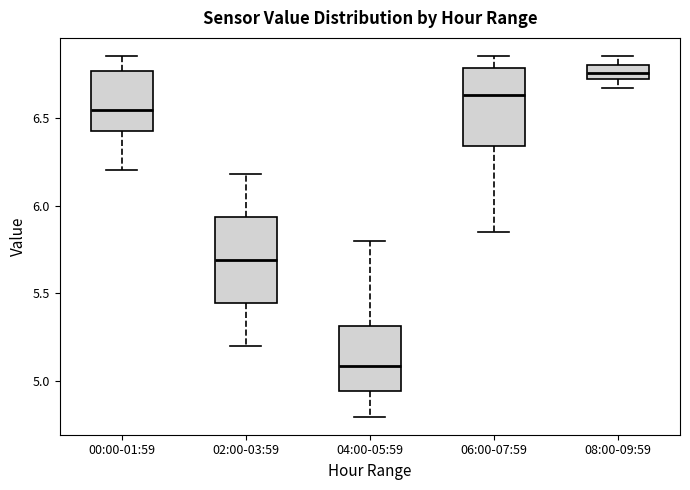

Reading left to right, transcribe this box plot: for each box, give where its median line is, the range the box spans, and where its two whiskers end, as read against the y-axis. The values are not printed on the chart, so give them approximately, as read against the axis.

00:00-01:59: median 6.55, box 6.40 to 6.75, whiskers 6.20 to 6.85
02:00-03:59: median 5.70, box 5.45 to 5.95, whiskers 5.20 to 6.20
04:00-05:59: median 5.10, box 4.95 to 5.30, whiskers 4.80 to 5.80
06:00-07:59: median 6.65, box 6.35 to 6.80, whiskers 5.85 to 6.85
08:00-09:59: median 6.75, box 6.70 to 6.80, whiskers 6.65 to 6.85